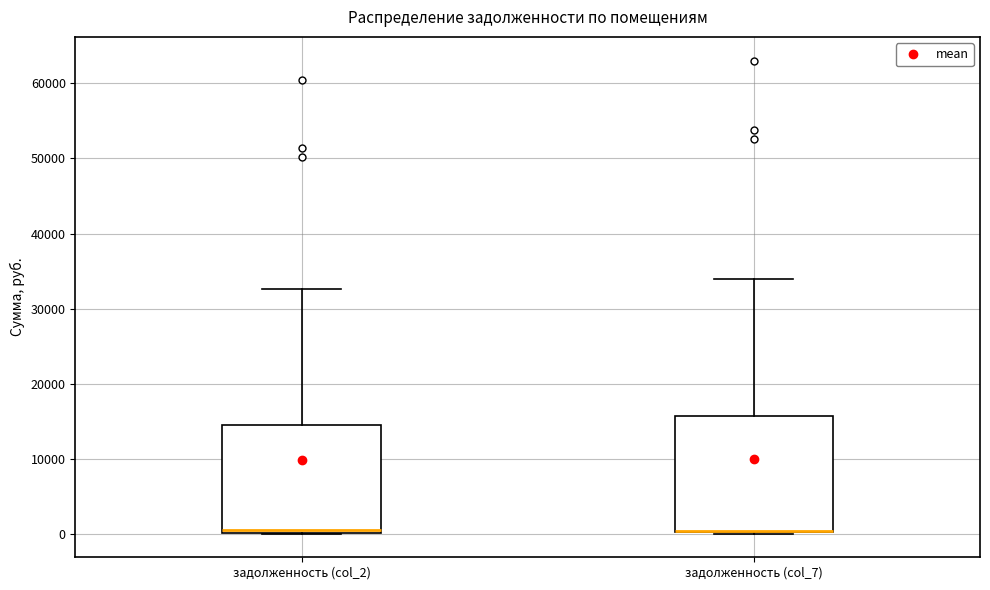

Reading left to right, transcribe this box plot: for each box, give where its median line is, the range the box spans, and where its two whiskers end, as read against the y-axis. The values are not printed on the chart, so give them approximately, as read against the axis.

задолженность (col_2): median 0 (just above the box's lower edge), box 0 to 14000, whiskers 0 to 33000
задолженность (col_7): median 0 (drawn on the box's lower edge), box 0 to 16000, whiskers 0 to 34000